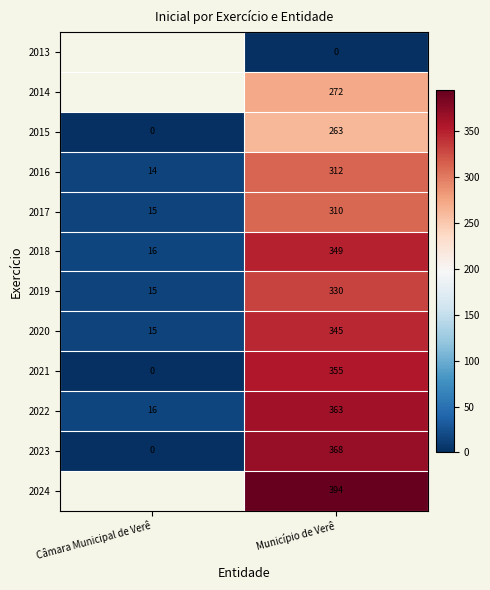

How many values in 2023 are above zero?

1